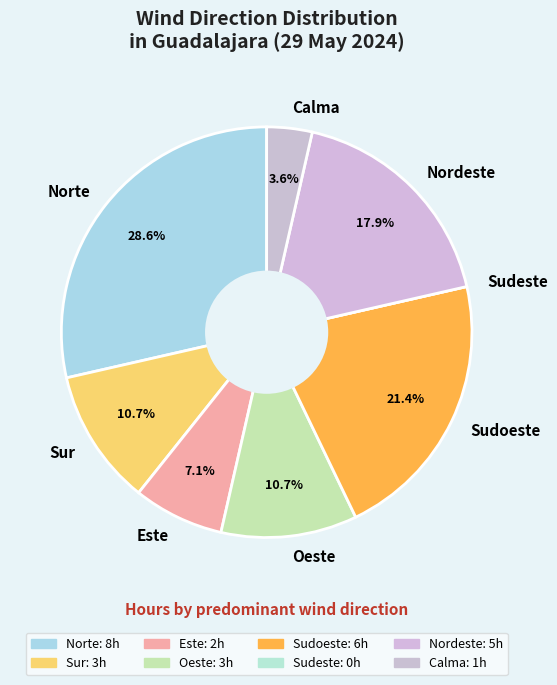

Combined, do Sur and Nordeste account for over 50%?

No